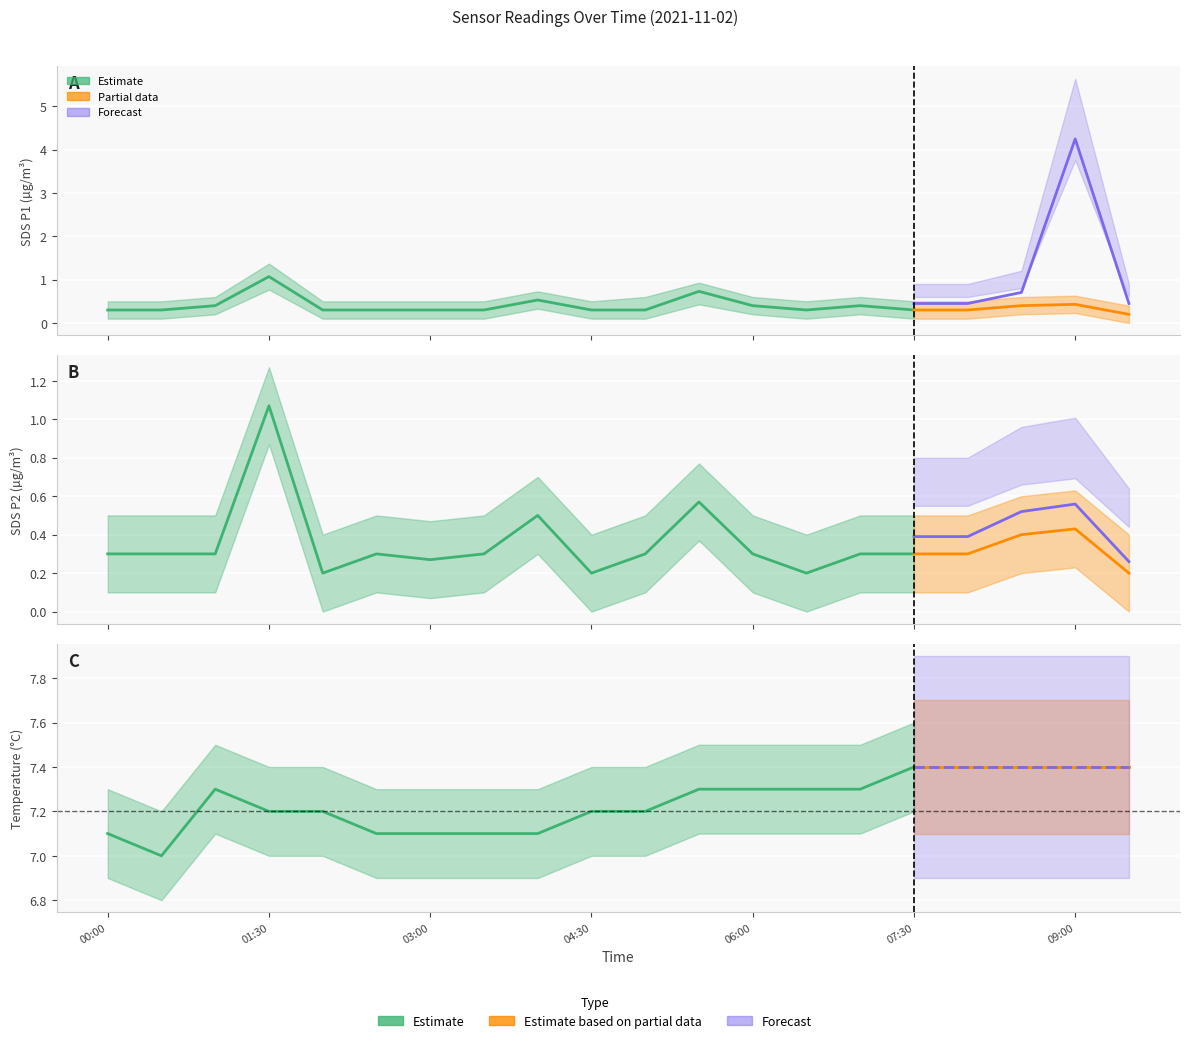

What is the difference between the second highest and second lowest values in the SDS_P2 series?

0.4